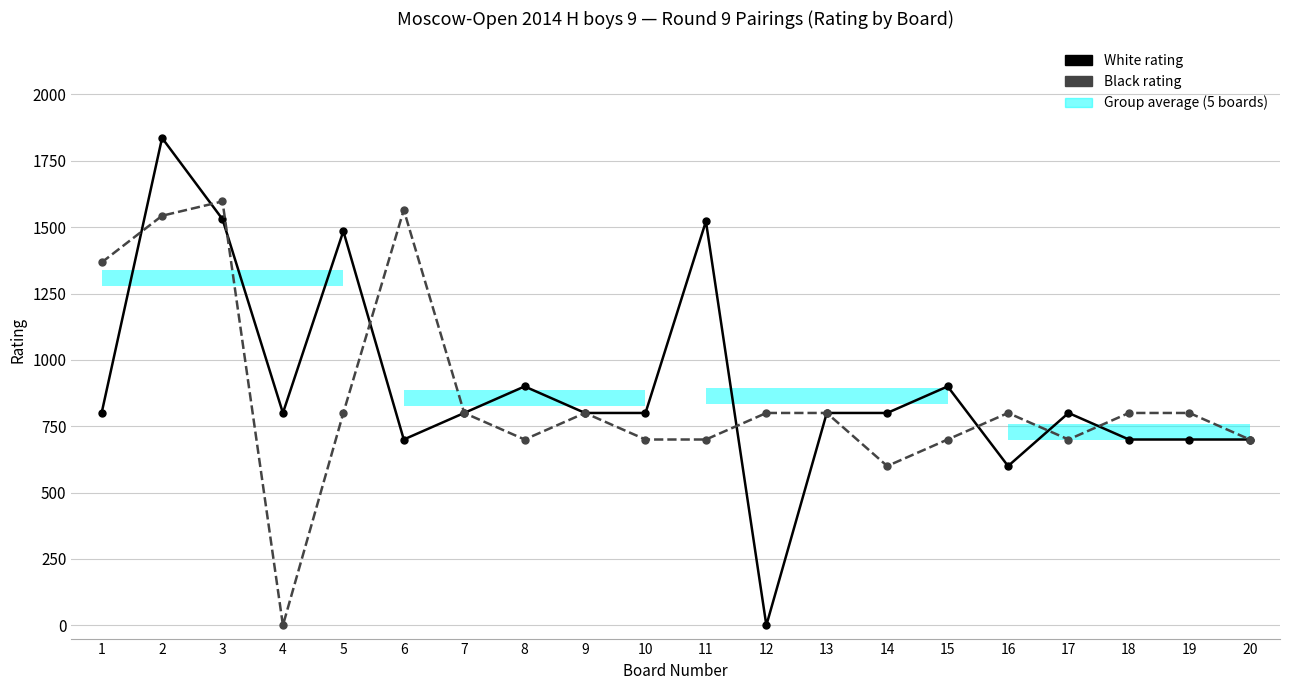

What value does the White rating series have at 13?

800